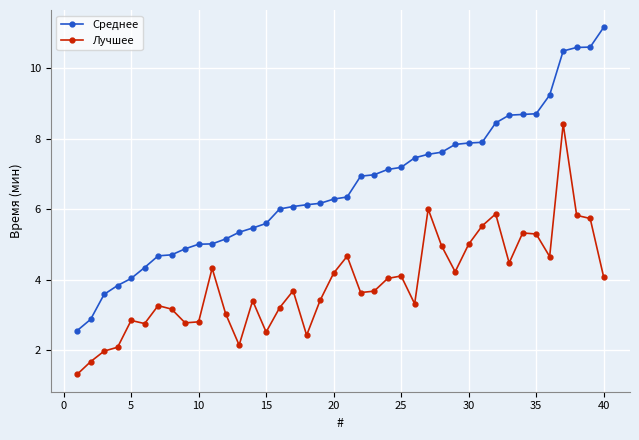

True or false: Лучшее and Среднее cross at least once.

False